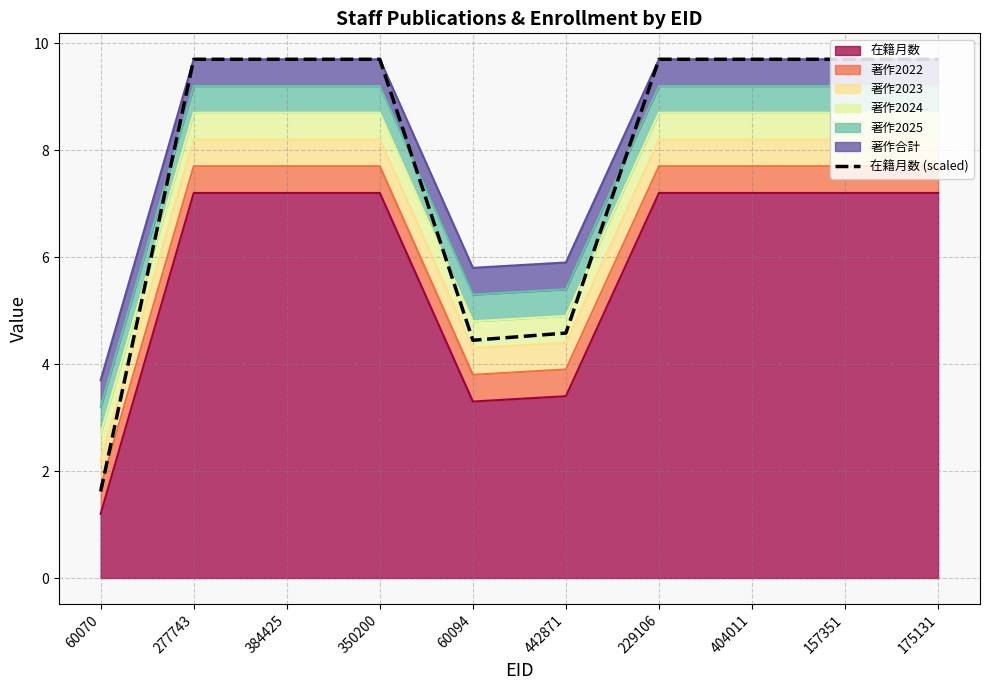

Reading right to left, transcribe all the data shown in this chart.

175131=9.7	157351=9.7	404011=9.7	229106=9.7	442871=4.6	60094=4.4	350200=9.7	384425=9.7	277743=9.7	60070=1.6